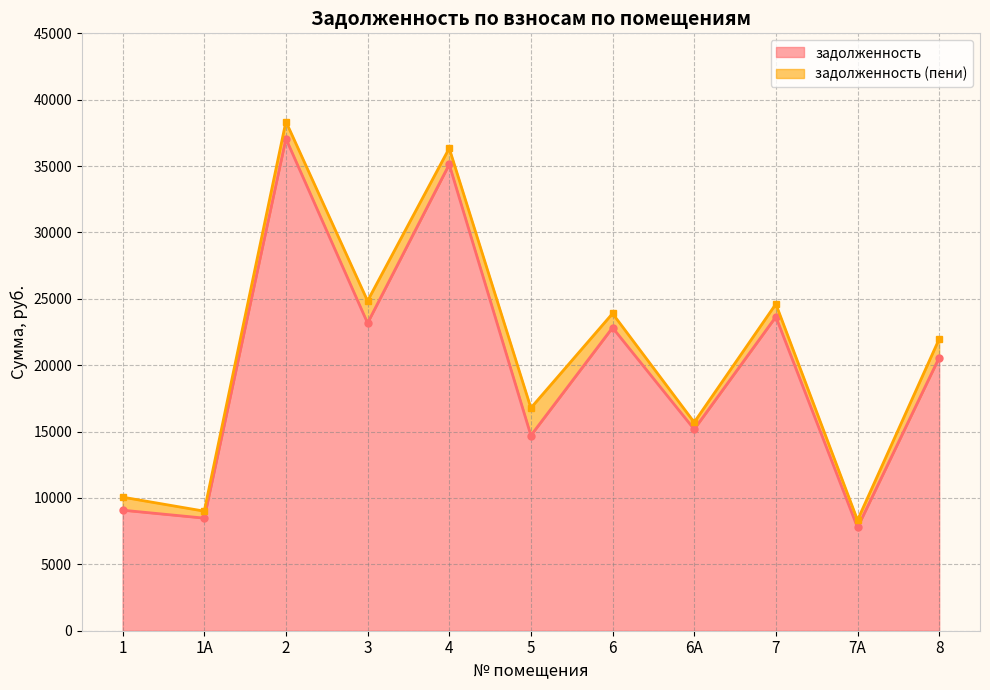

Reading left to right, what are all the values shown in this chart?

задолженность: 9079.8	8481.6	37069.2	23173.7	35129.0	14705.0	22831.2	15174.0	23648.6	7778.9	20573.5
задолженность (пени): 10061.4	9007.2	38353.2	24844.1	36345.8	16781.0	23896.8	15699.6	24611.0	8328.5	21975.1